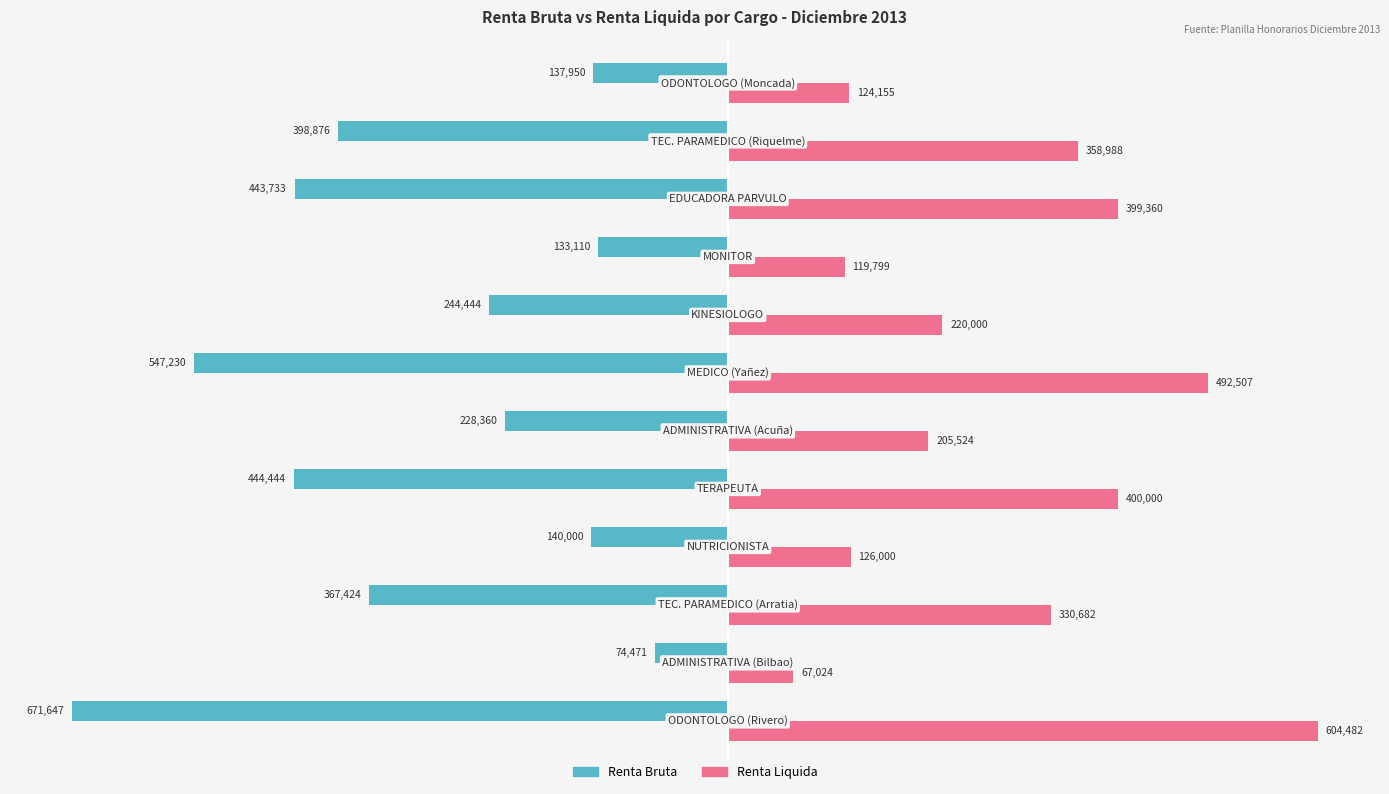

What is the average value of the Renta Liquida series?

287377